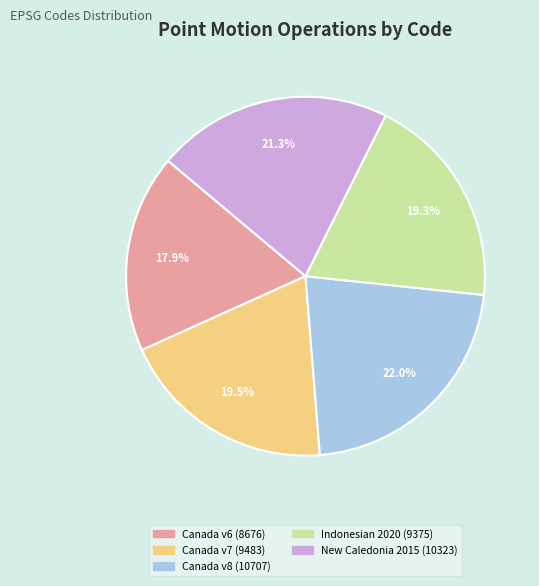

Combined, do Canada v6 (8676) and Canada v8 (10707) account for over 50%?

No